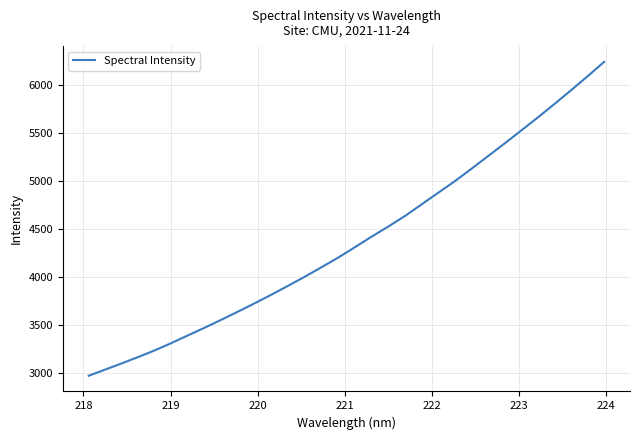

Count the number of values greater than 4311.

16